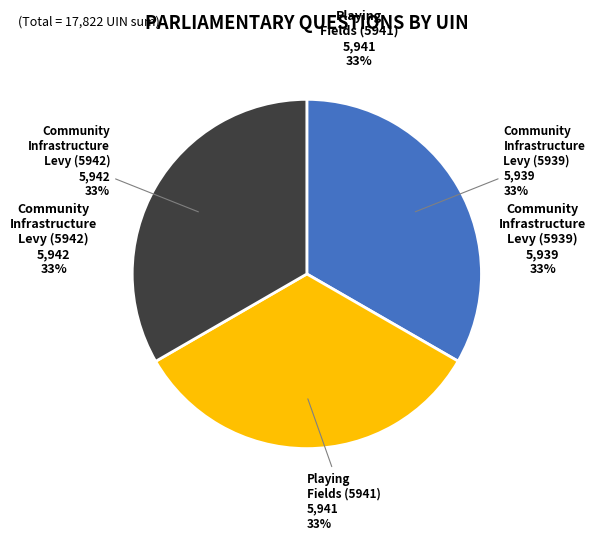

To the nearest percent, what is the combined percentage of Community Infrastructure Levy (5942) and Community Infrastructure Levy (5939)?

67%